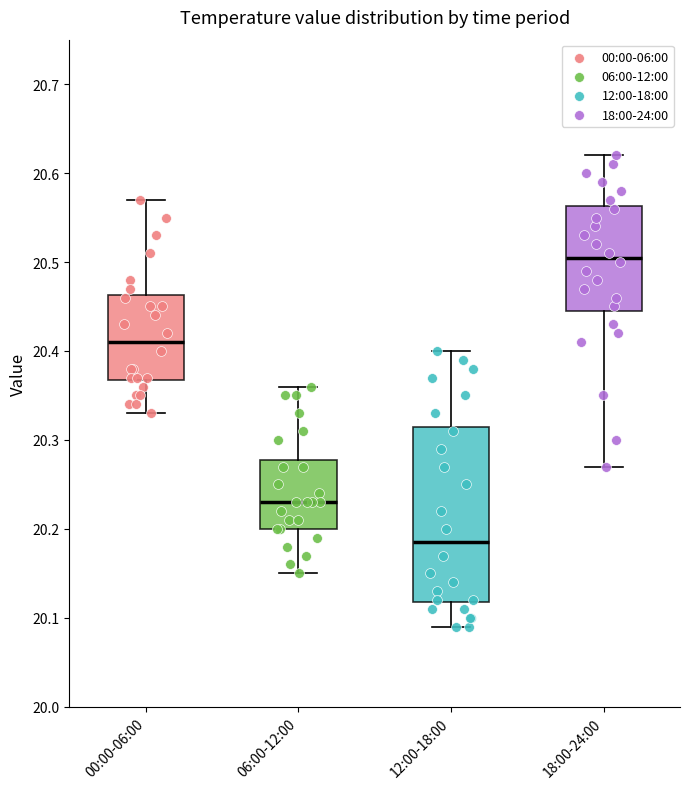

Which box is the tallest, from its lower edge to its upper edge?

12:00-18:00